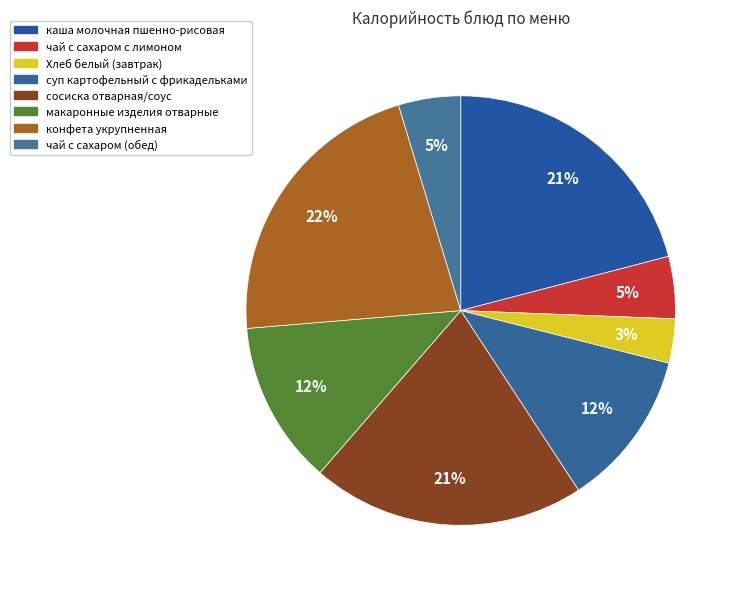

Is сосиска отварная/соус the majority of the pie?

No